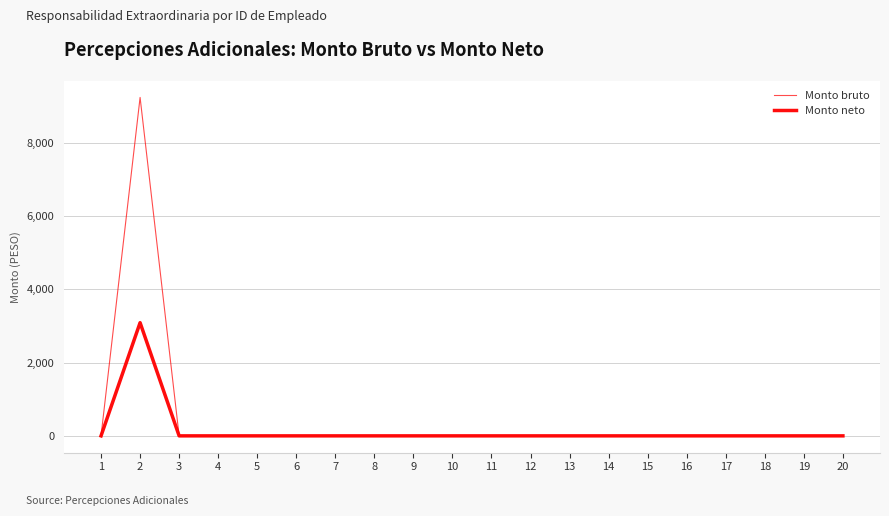

Which series has the largest total across all categories?

Monto bruto